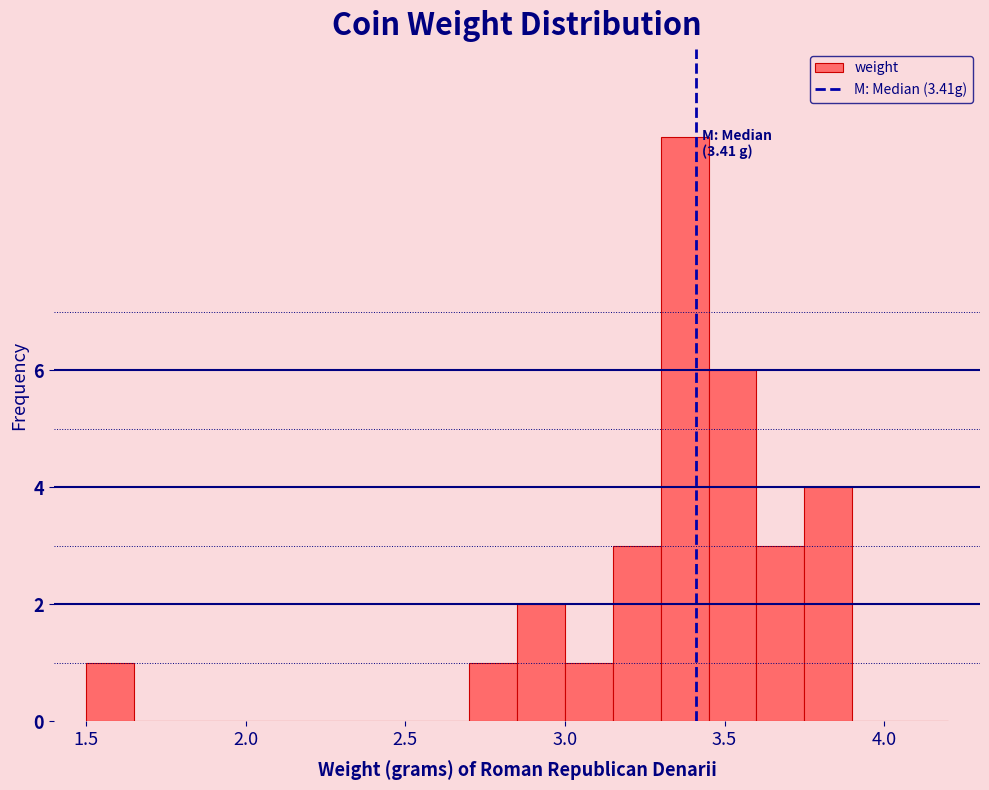

Around what value on the x-axis is the tallest bar? Give the approximate position of its centre, as read against the axis.

3.40